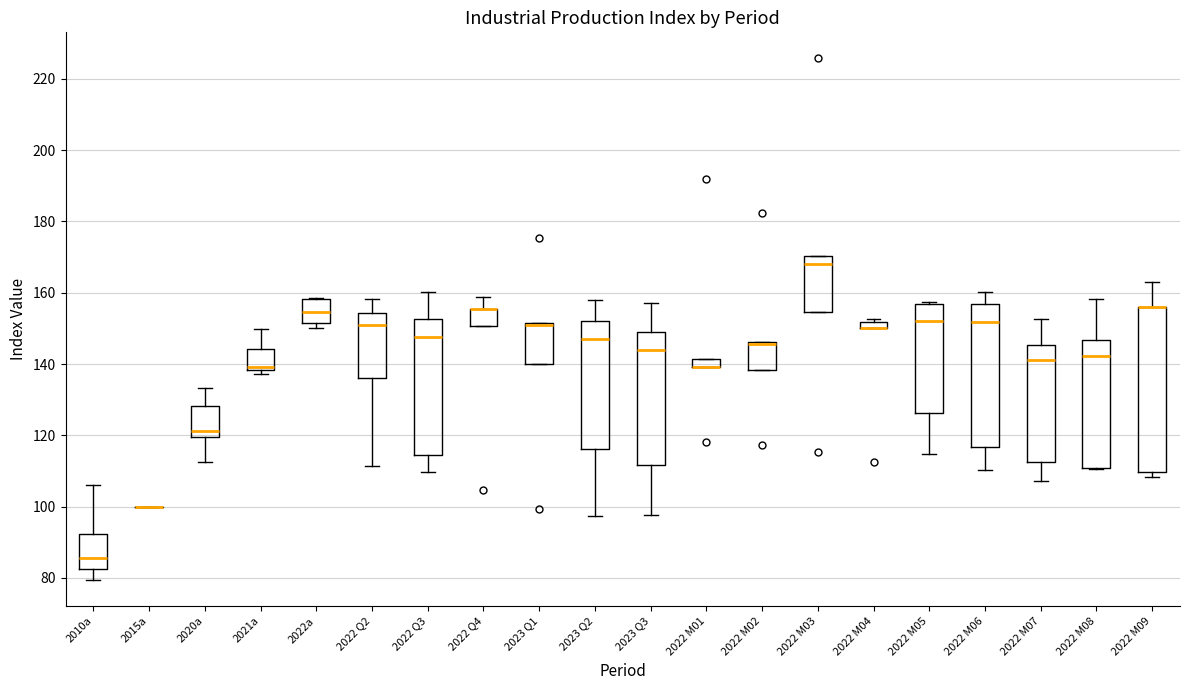

Where does the upper whisker of the box for 2022 Q3 end on the y-axis? The values are not printed on the chart, so give them approximately, as read against the axis.

160